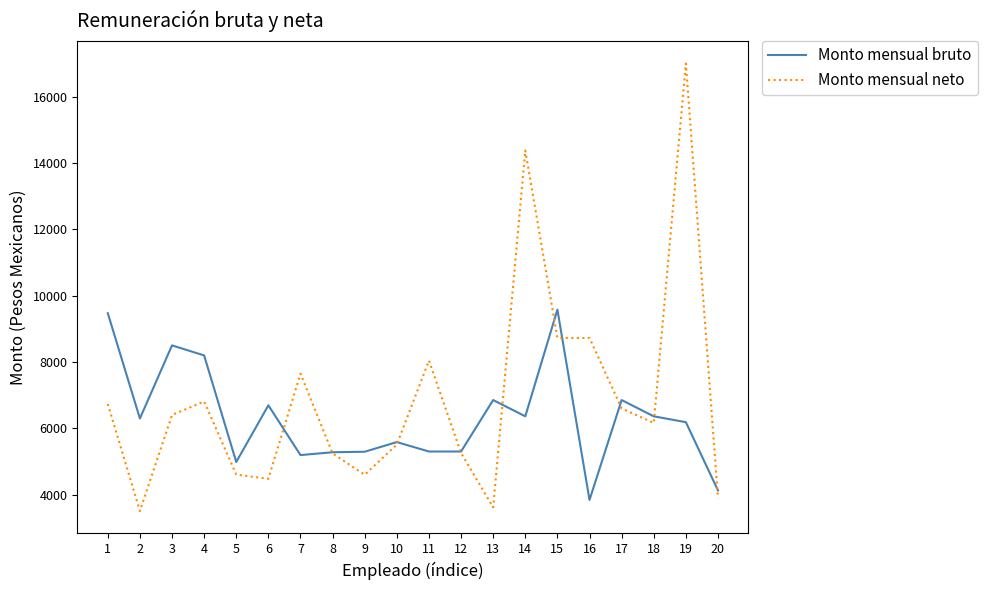

Which series has the largest range (max minus min)?

Monto mensual neto